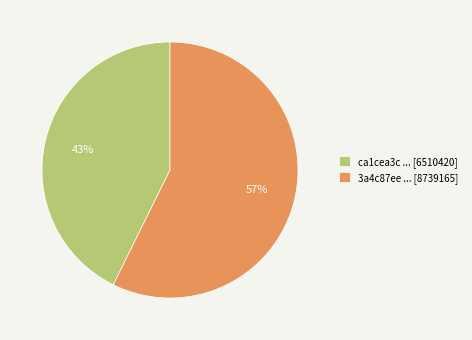

Approximately how many times larger is the value at 3a4c87ee ... [8739165] compared to ca1cea3c ... [6510420]?

1.3